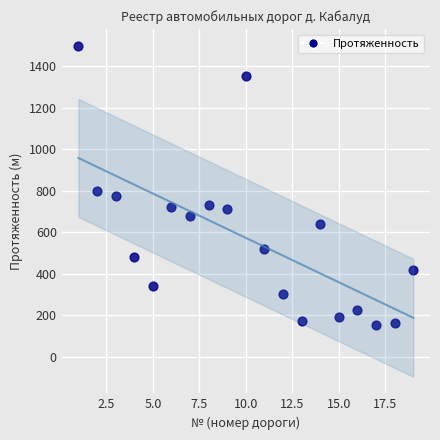

What is the range of Y values (max minus min)?

1345